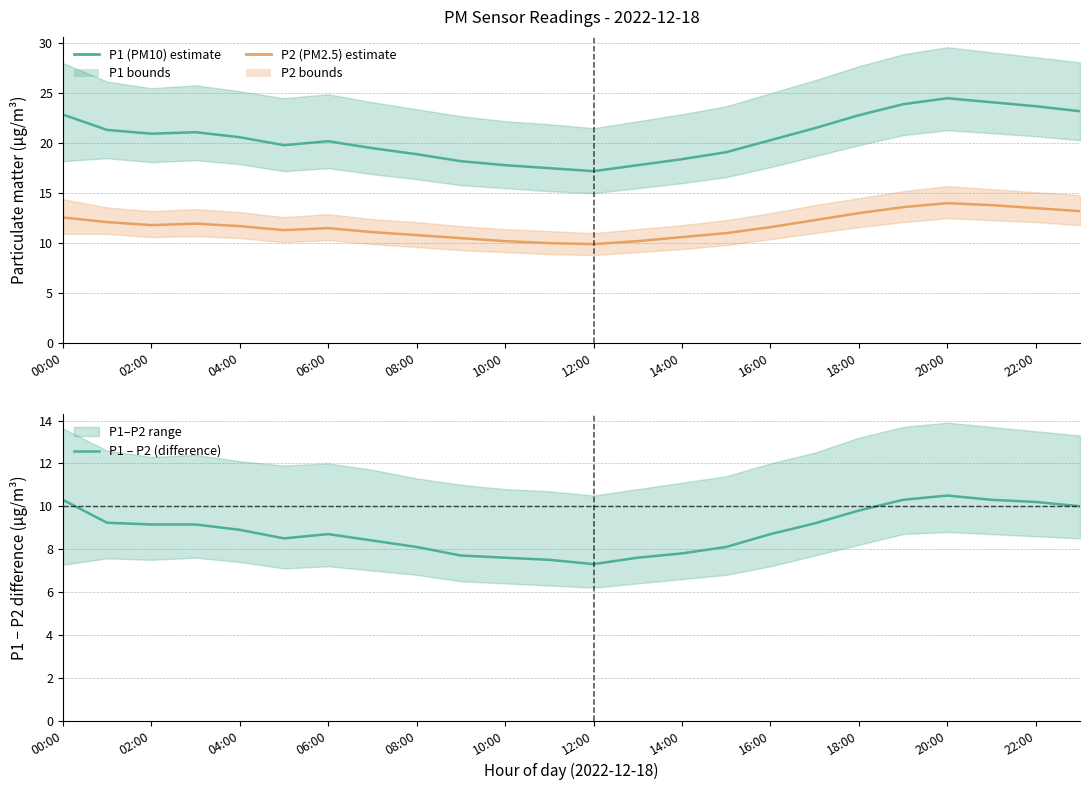

Reading left to right, list all the values displayed in this chart.

P1 (PM10): 22.9	21.3	20.9	21.1	20.6	19.8	20.2	19.5	18.9	18.2	17.8	17.5	17.2	17.8	18.4	19.1	20.3	21.5	22.8	23.9	24.5	24.1	23.7	23.2
P2 (PM2.5): 12.6	12.1	11.8	11.9	11.7	11.3	11.5	11.1	10.8	10.5	10.2	10.0	9.9	10.2	10.6	11.0	11.6	12.3	13.0	13.6	14.0	13.8	13.5	13.2
P1 – P2 (difference): 10.3	9.2	9.1	9.2	8.9	8.5	8.7	8.4	8.1	7.7	7.6	7.5	7.3	7.6	7.8	8.1	8.7	9.2	9.8	10.3	10.5	10.3	10.2	10.0